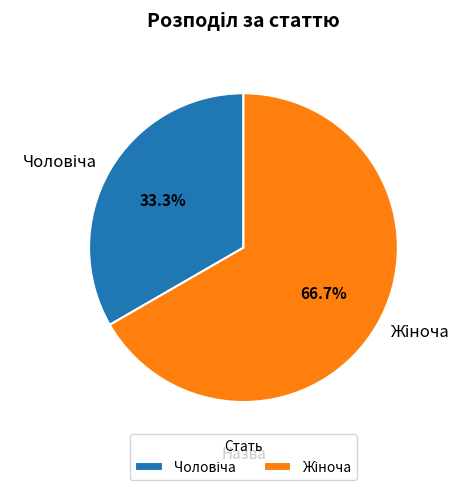

Does any single category account for the majority?

Yes